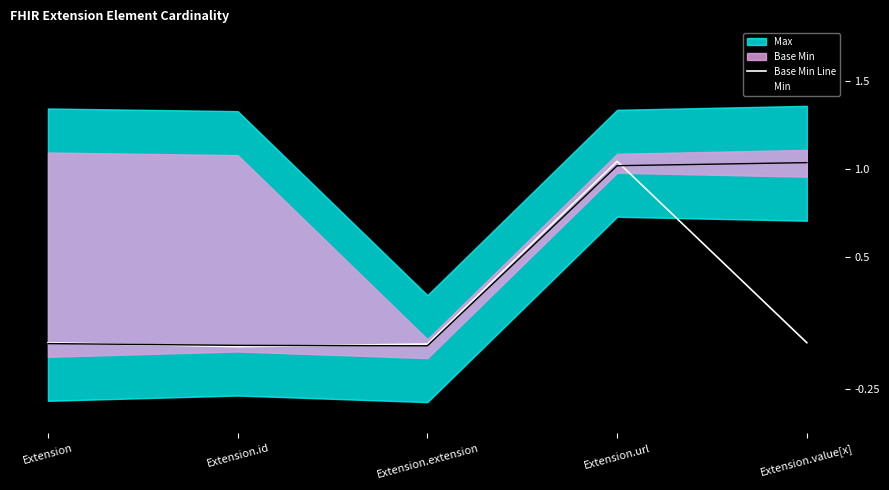

Is the value of Min at Extension.extension greater than the value of Base Min Line at Extension.id?

Yes